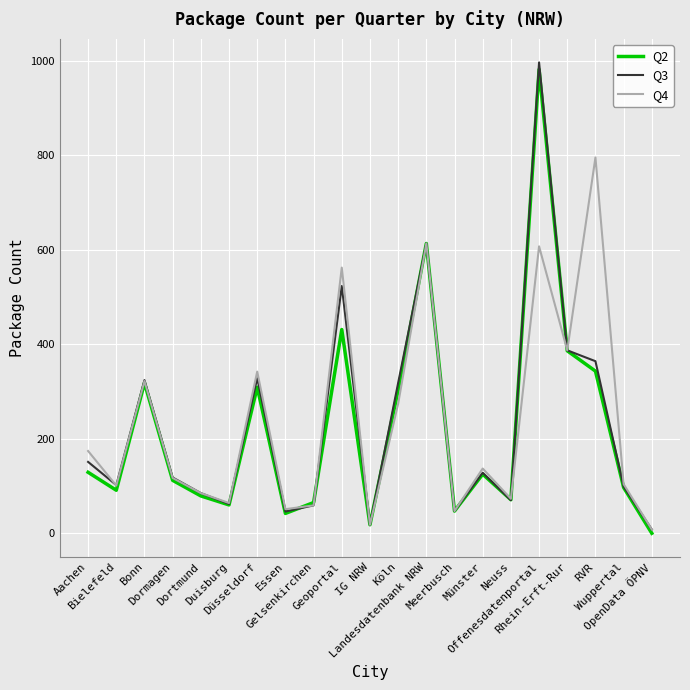

What is the greatest value displayed?

996